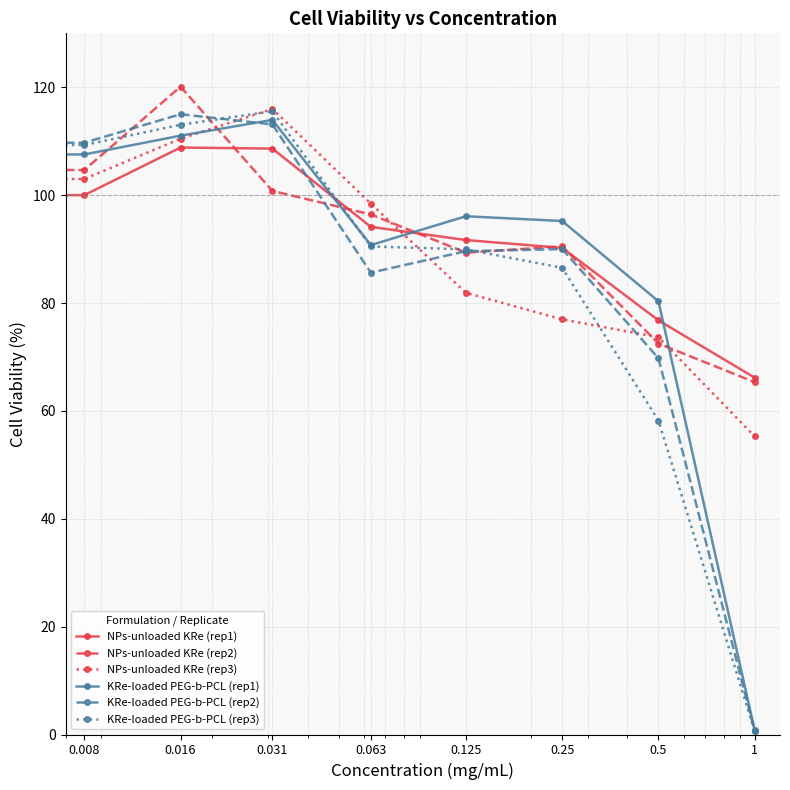

What is the highest value of the KRe-loaded PEG-b-PCL (rep1) series?

114.0